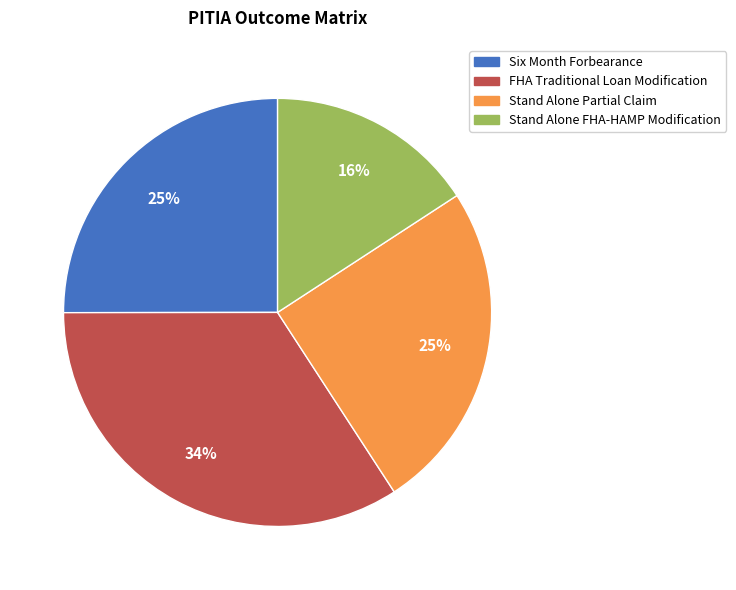

What is the smallest slice in the pie chart?

Stand Alone FHA-HAMP Modification